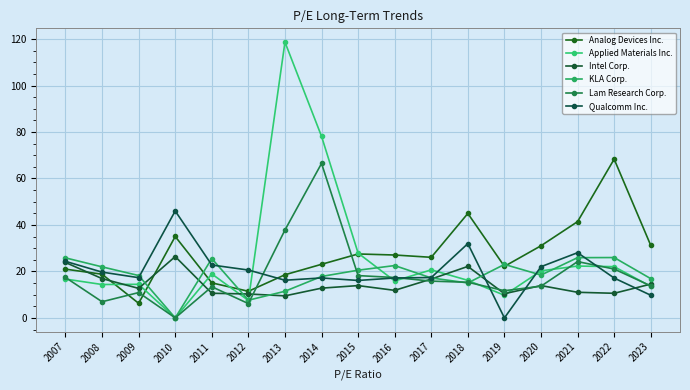

At which label is Applied Materials Inc. closest to 59?

2014